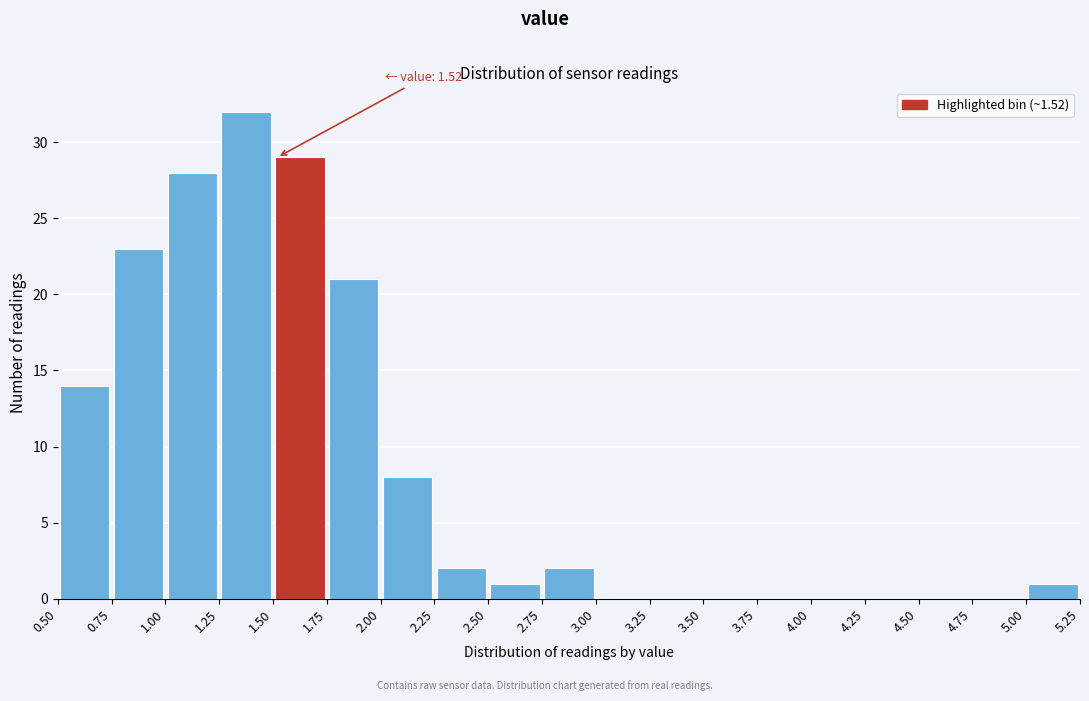

Over which range of the x-axis is the bar tallest?

1.25 to 1.50